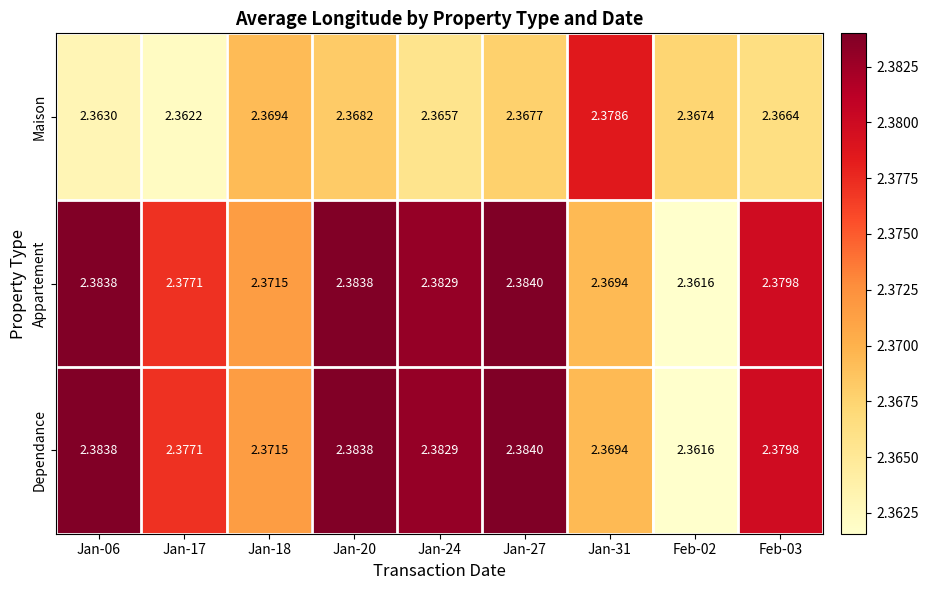

Between Jan-06 and Jan-31, which series saw the biggest shift?

Maison